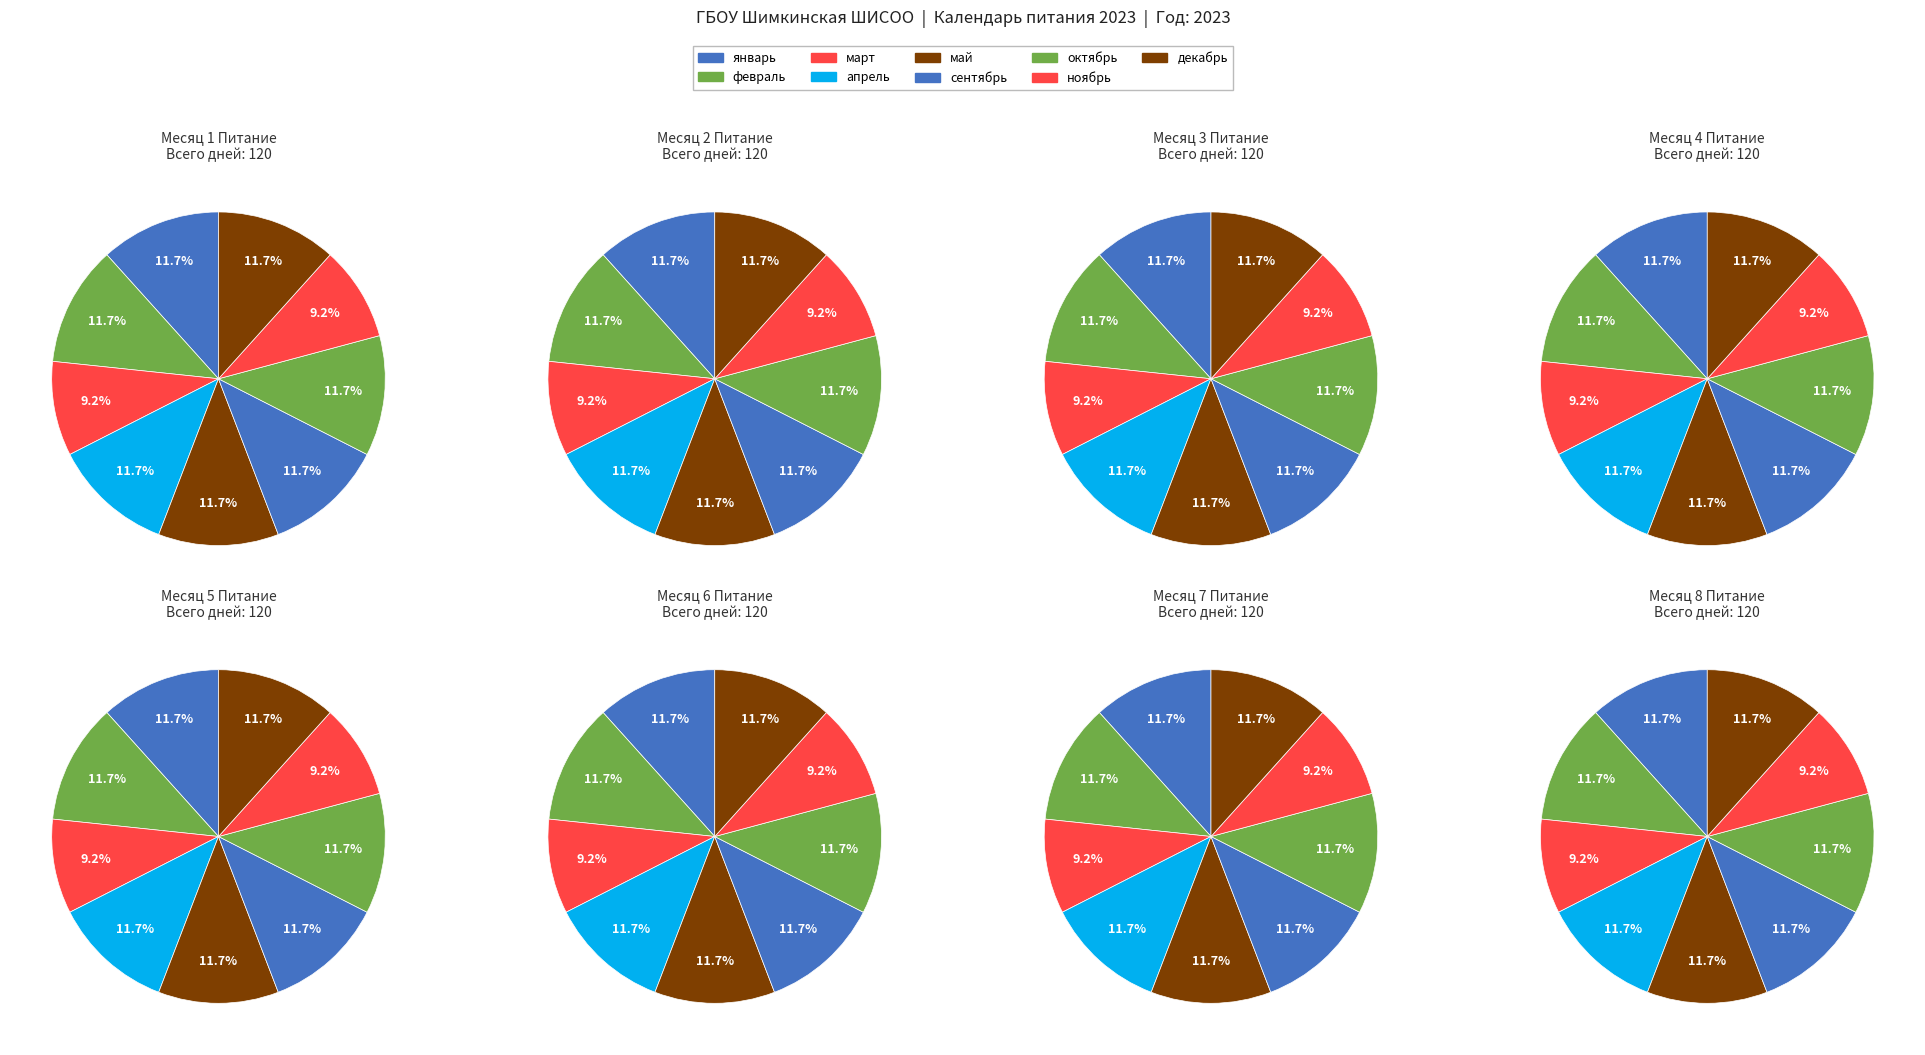

Which slice is the largest?

январь